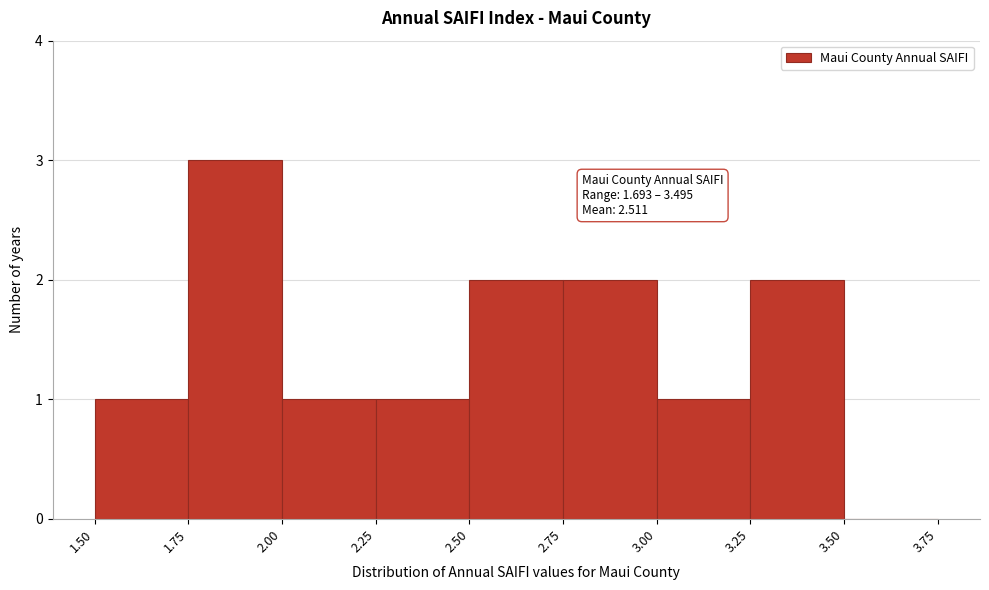

Which range on the x-axis has the tallest bar?

1.75 to 2.00